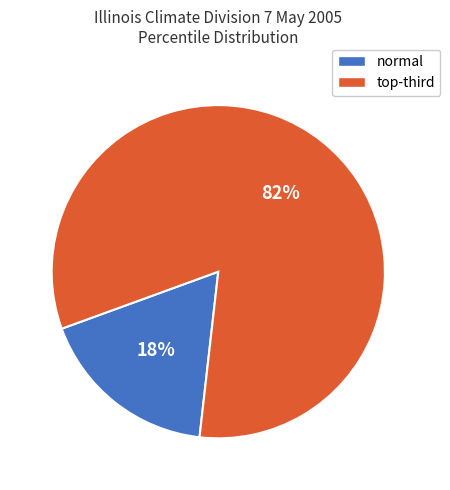

Is there a majority slice in this chart?

Yes